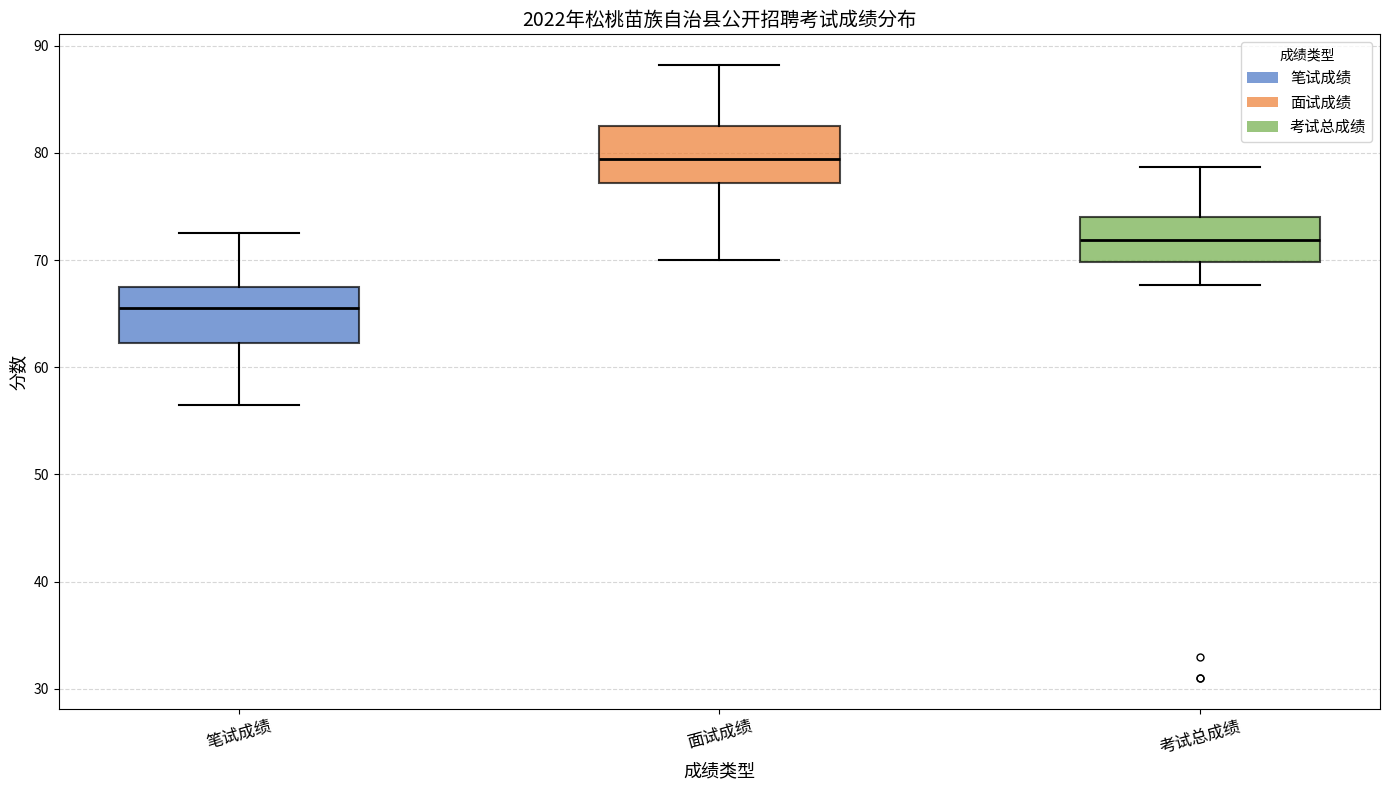

Which box has the highest median line?

面试成绩